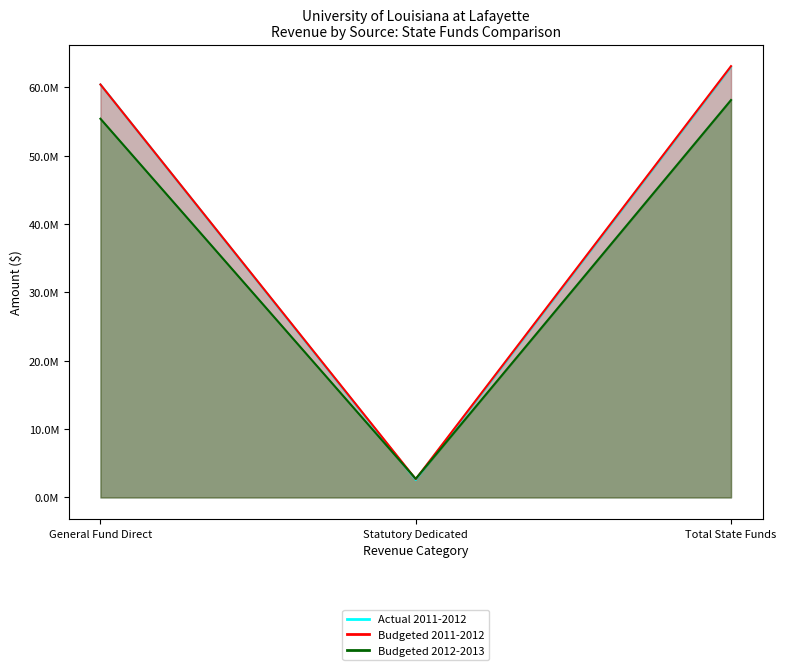

How many lines are shown in the chart?

3